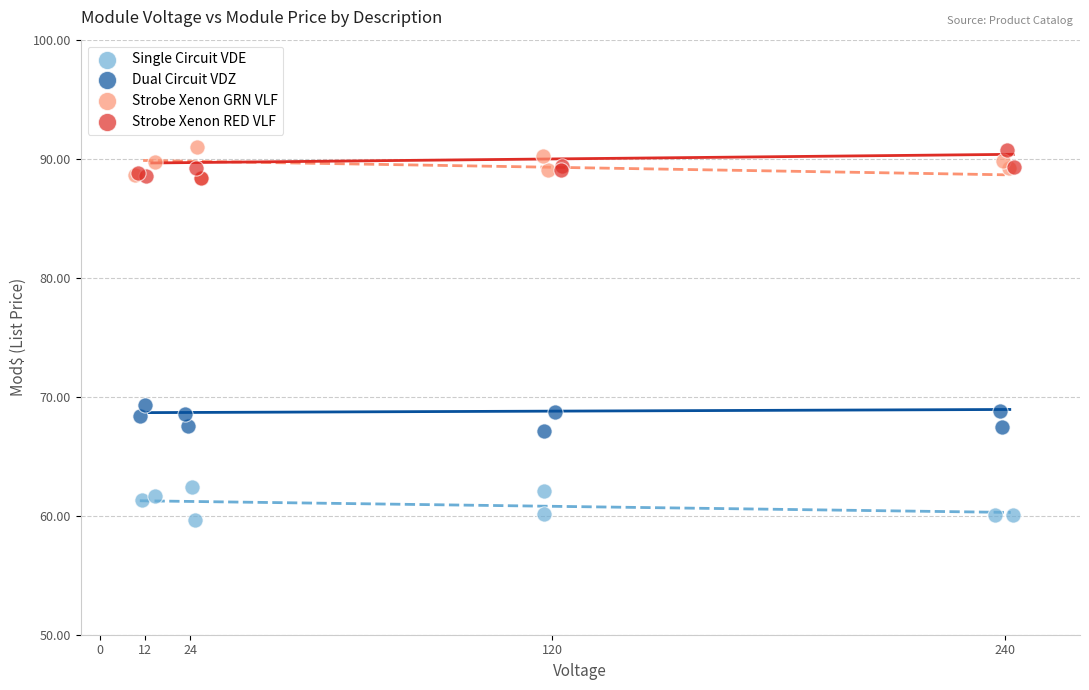

Which series reaches the minimum Y coordinate?

Single Circuit VDE